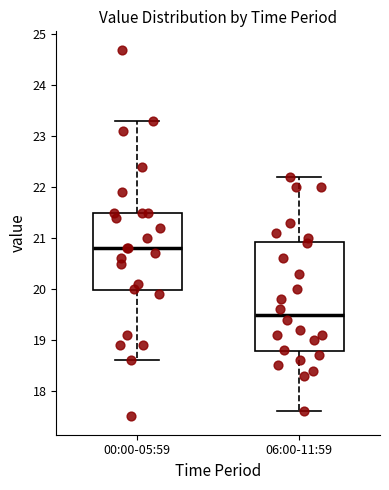

Which box has the highest median line?

00:00-05:59